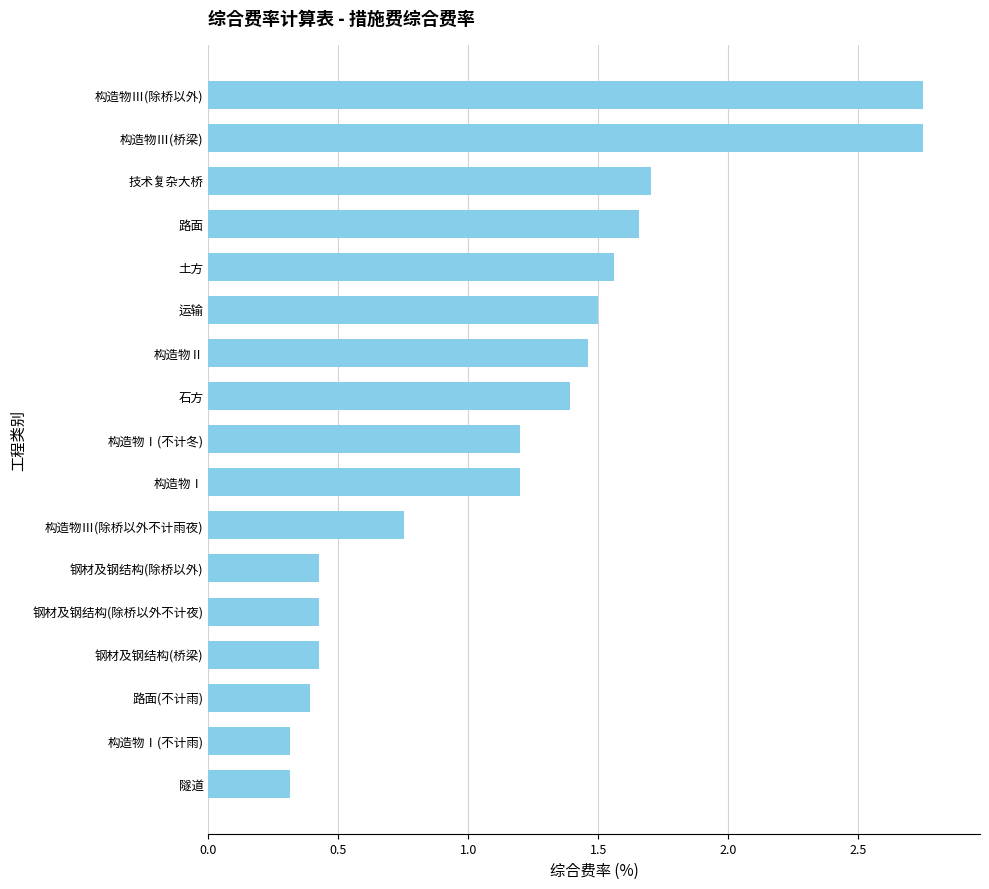

What is the minimum value shown in the chart?

0.3